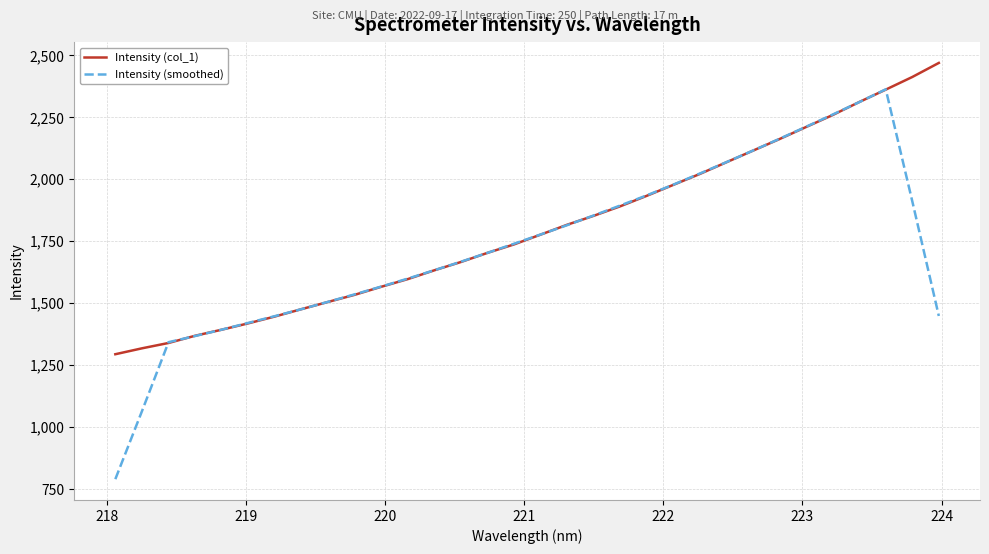

Which series has the widest spread of values?

Intensity (smoothed)